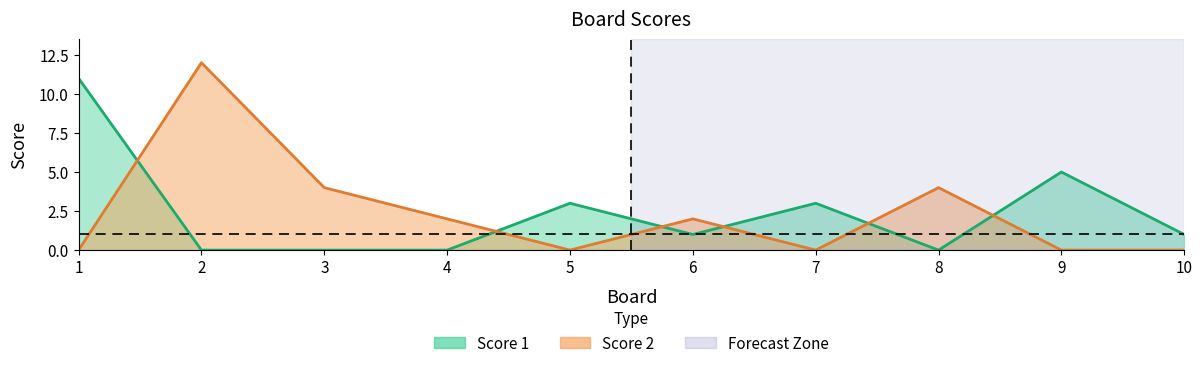

List the series in order of their peak value, highest first.

Score 2, Score 1